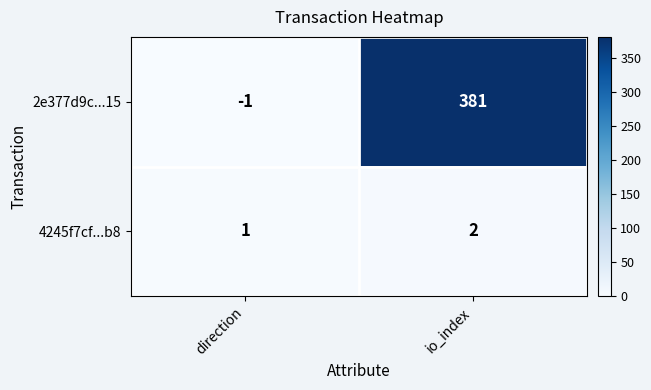

Rank the series by their maximum value, from lowest to highest.

4245f7cf...b8, 2e377d9c...15